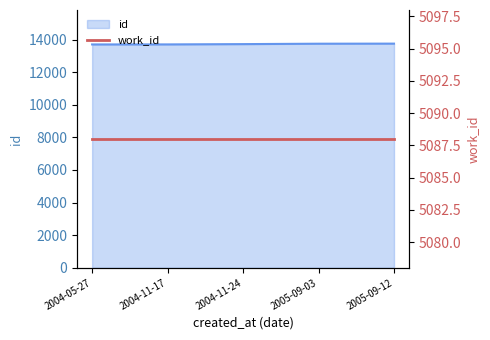

What position from the right is 2004-05-27?

5